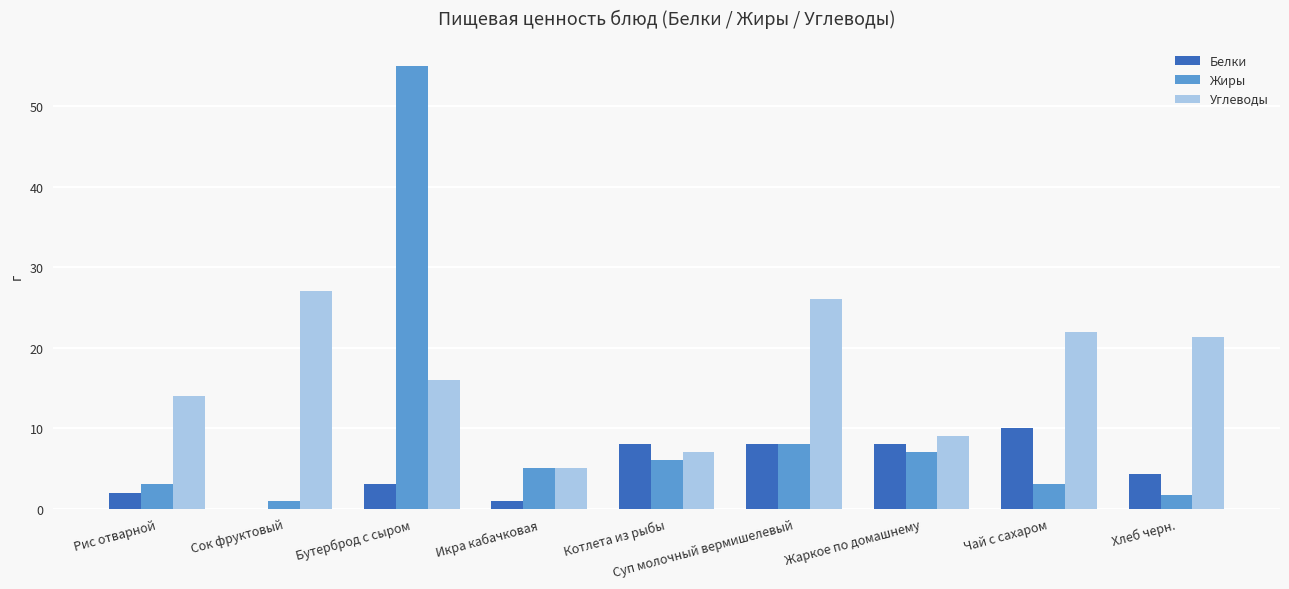

Is the value of Жиры at Икра кабачковая greater than the value of Углеводы at Рис отварной?

No